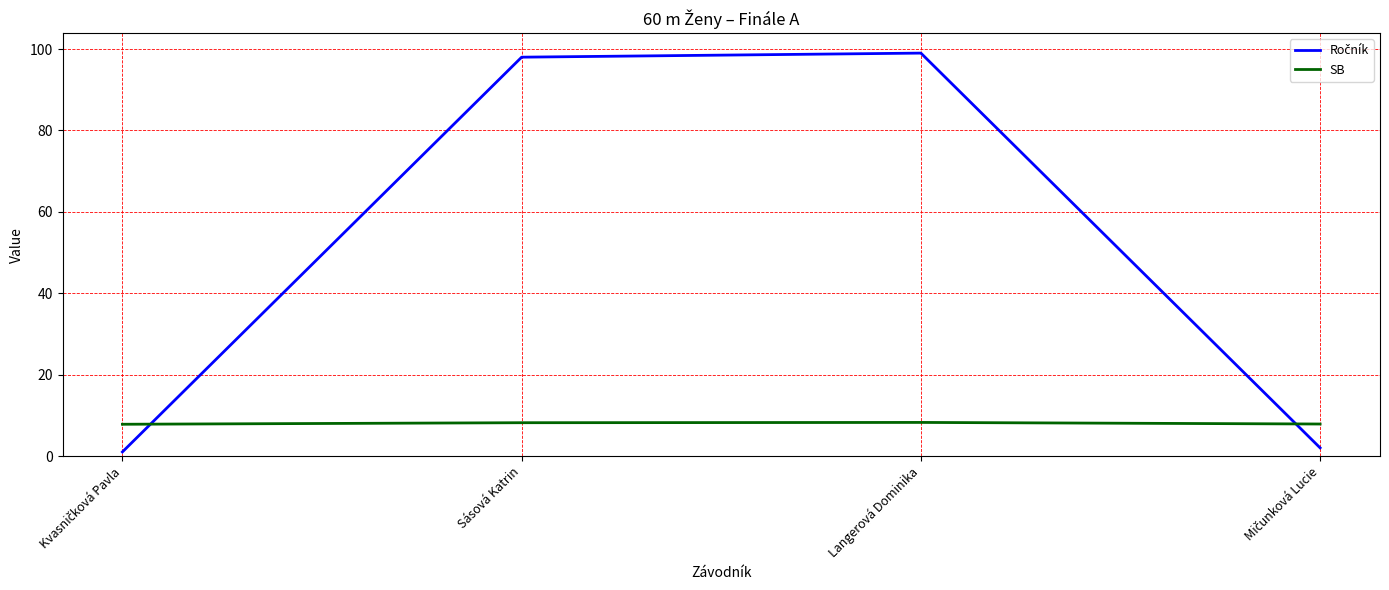

What is the total value across all series at Sásová Katrin?

106.2